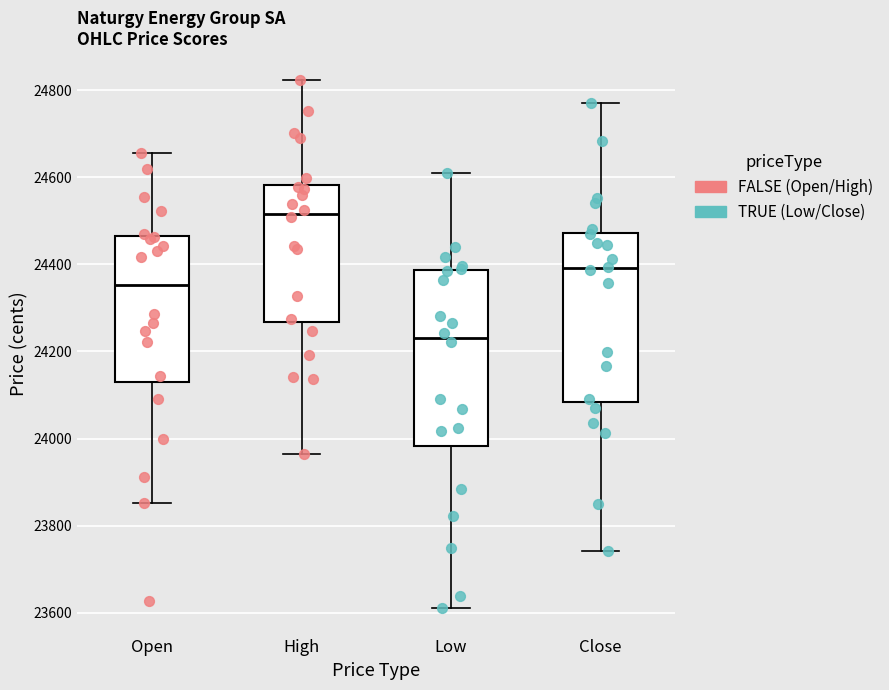

Which box has the lowest median line?

Low